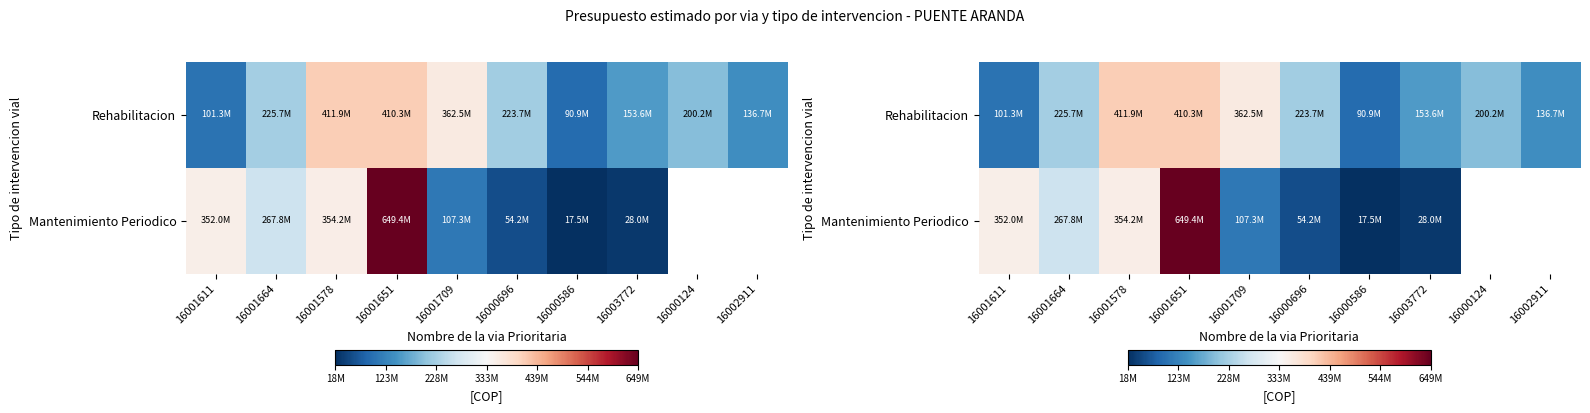

Is it true that Rehabilitacion equals 153622440.4 at 16003772?

True